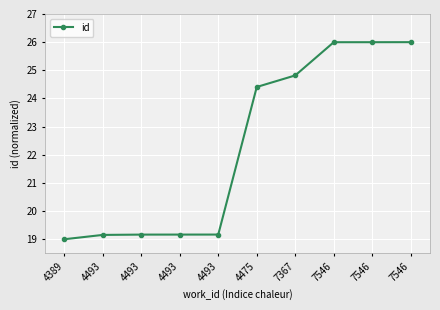

How many values are below 24?

5